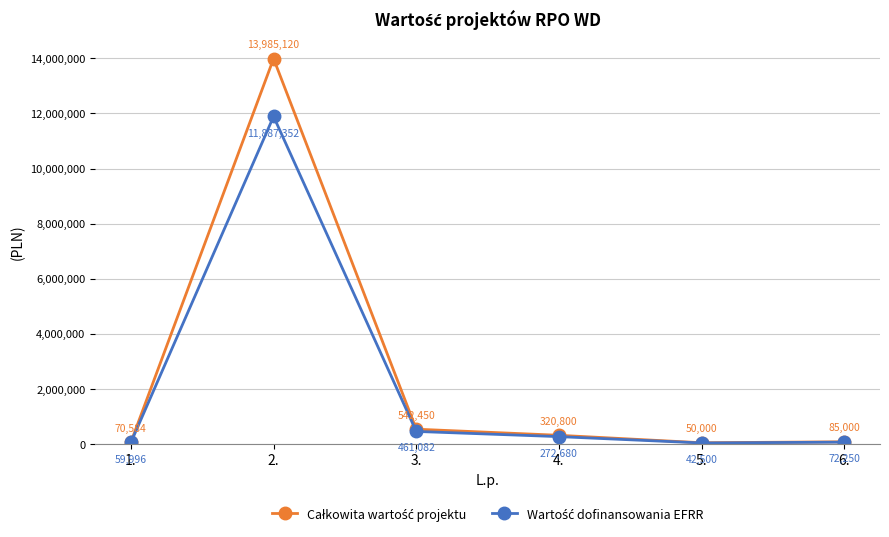

What position from the left is 5.?

5